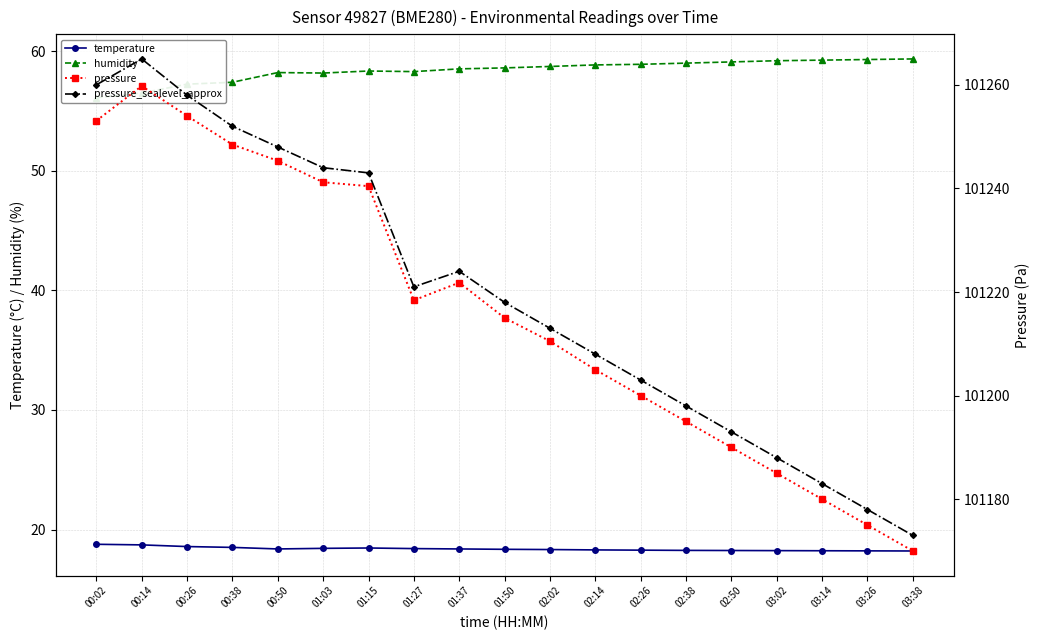

Which label corresponds to the largest value in the chart?

00:14